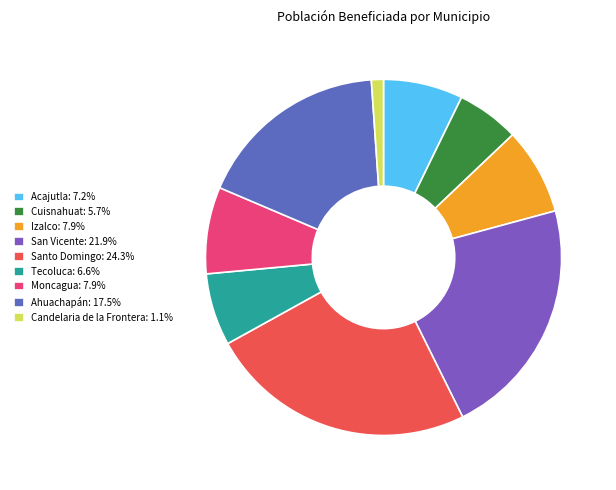

How many segments does this pie chart have?

9